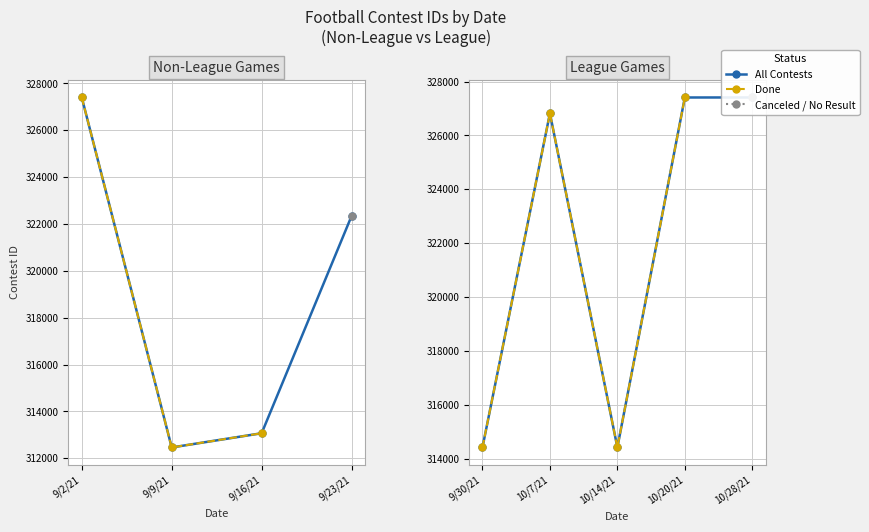

What is the ratio of the value at 10/7/21 to the value at 10/14/21?

1.0